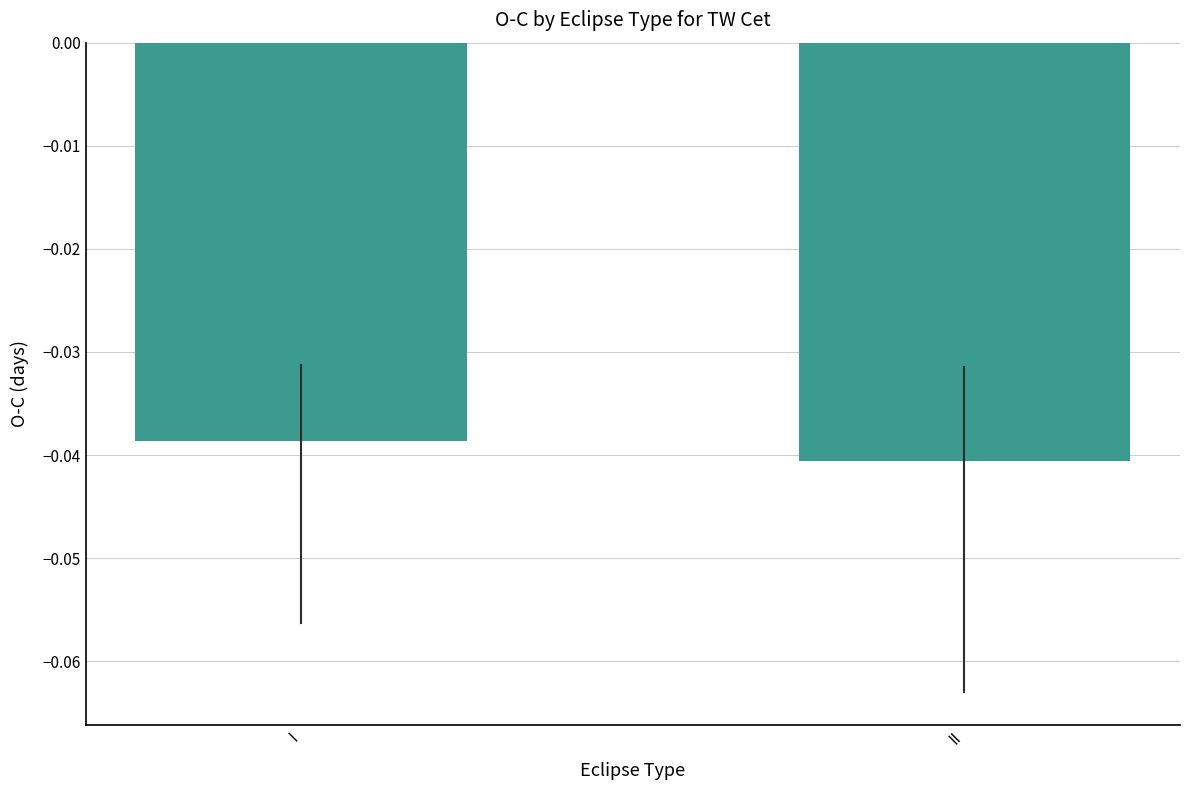

Where is the data nearest to the value 0?

I